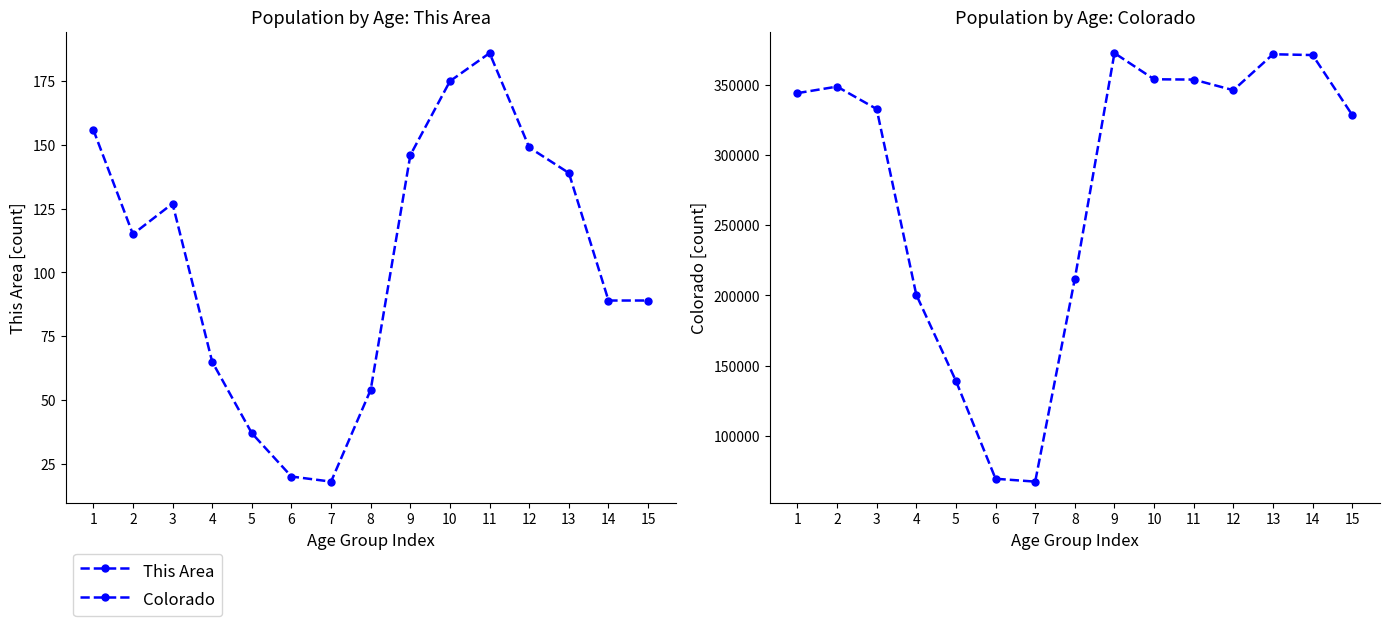

What is the difference between the maximum and minimum values in the This Area series?

168